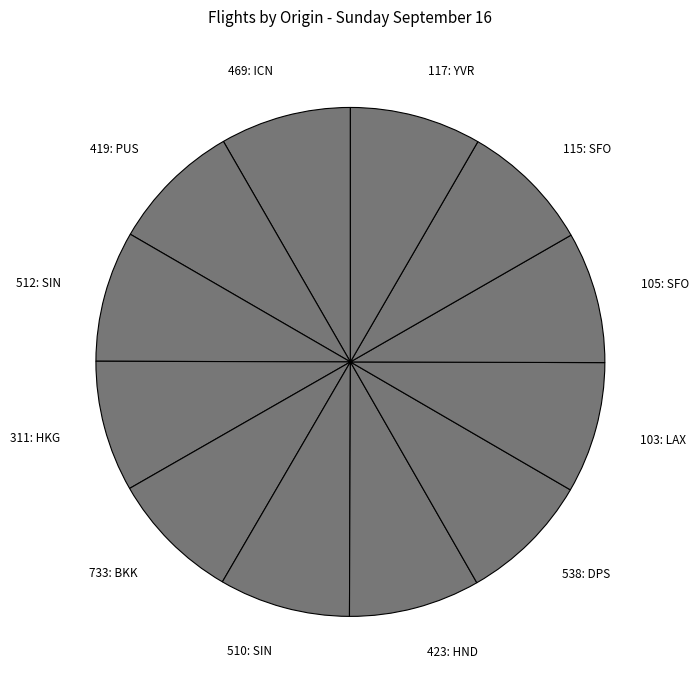

What is the ratio of the value at 512: SIN to the value at 510: SIN?

1.0